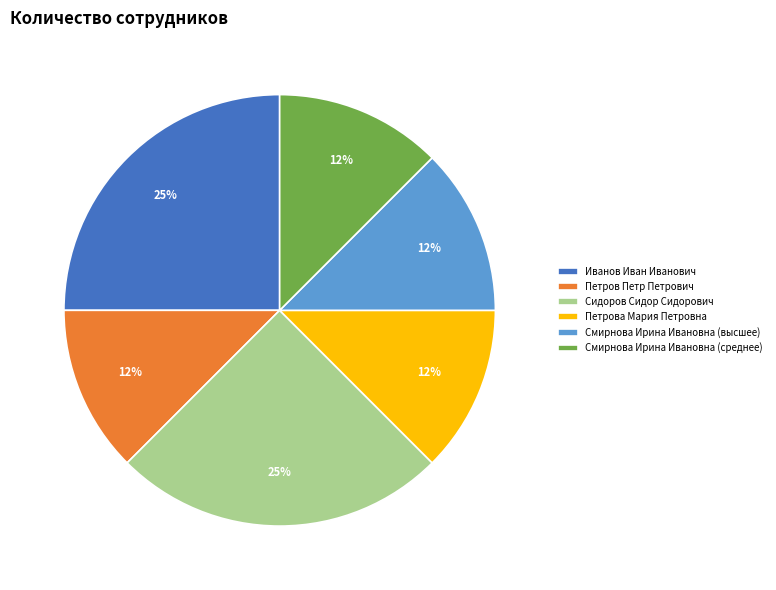

Does any single category account for the majority?

No